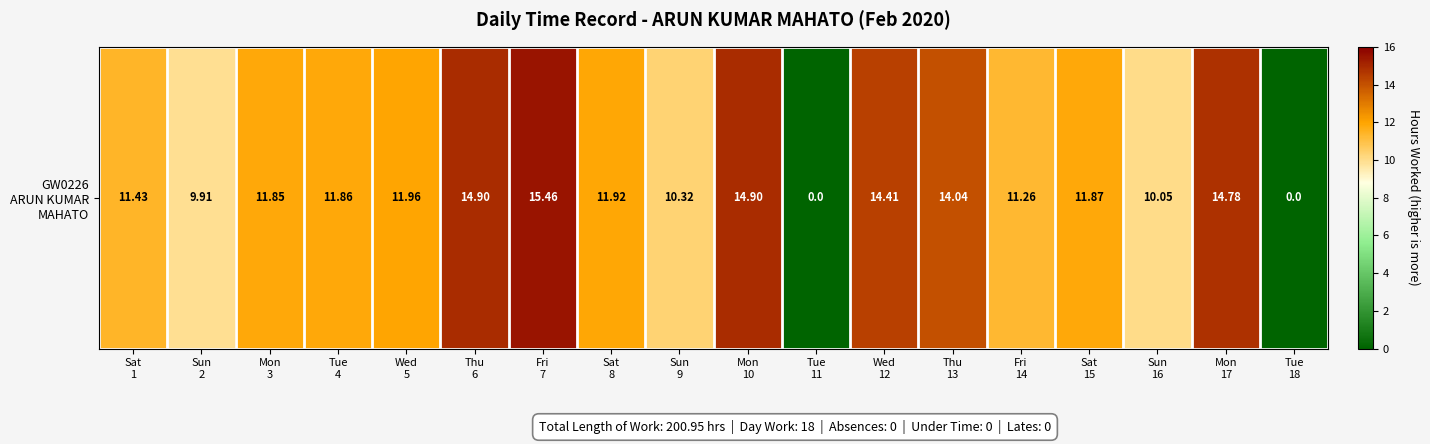

What is the difference between the values at Wed
5 and Mon
3?

0.1